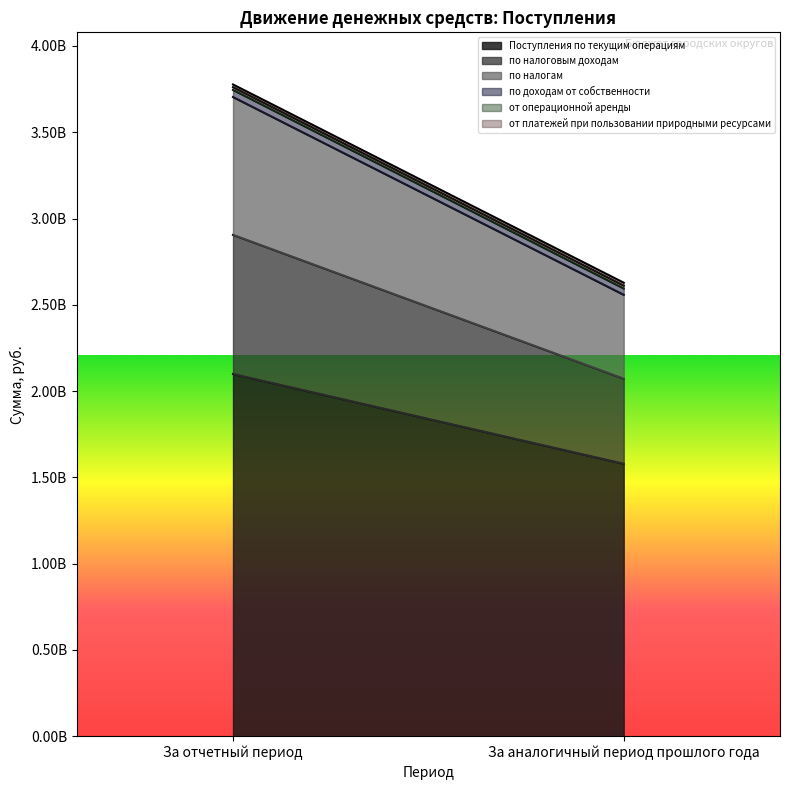

Is the value of Поступления по текущим операциям at За отчетный период greater than the value of по налогам at За отчетный период?

Yes